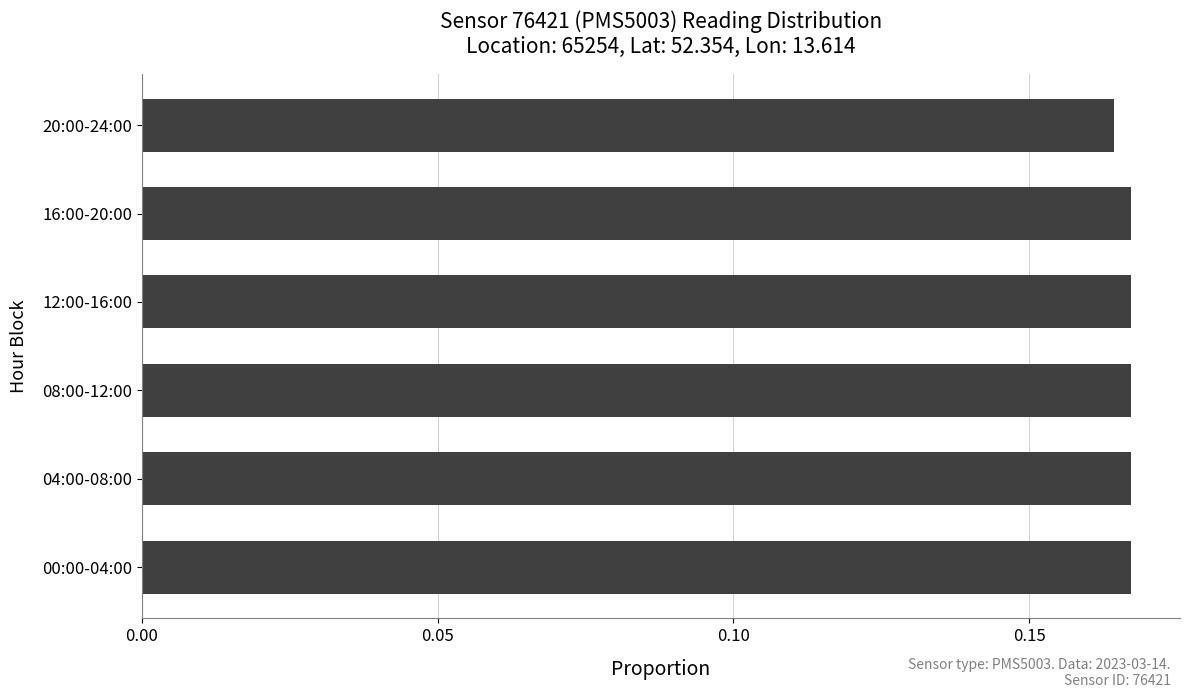

The chart shows a value of 0.3 at 16:00-20:00. True or false?

False